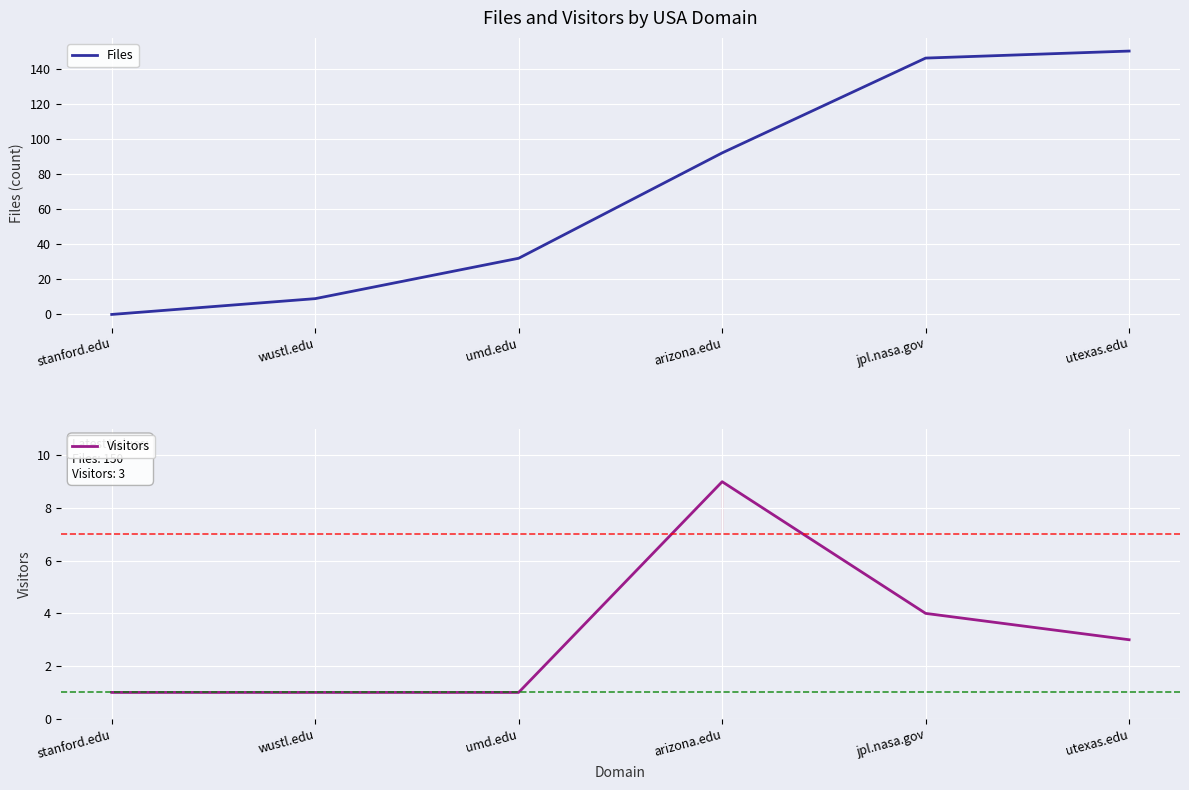

Read the Files value at utexas.edu, to the nearest 5.

150